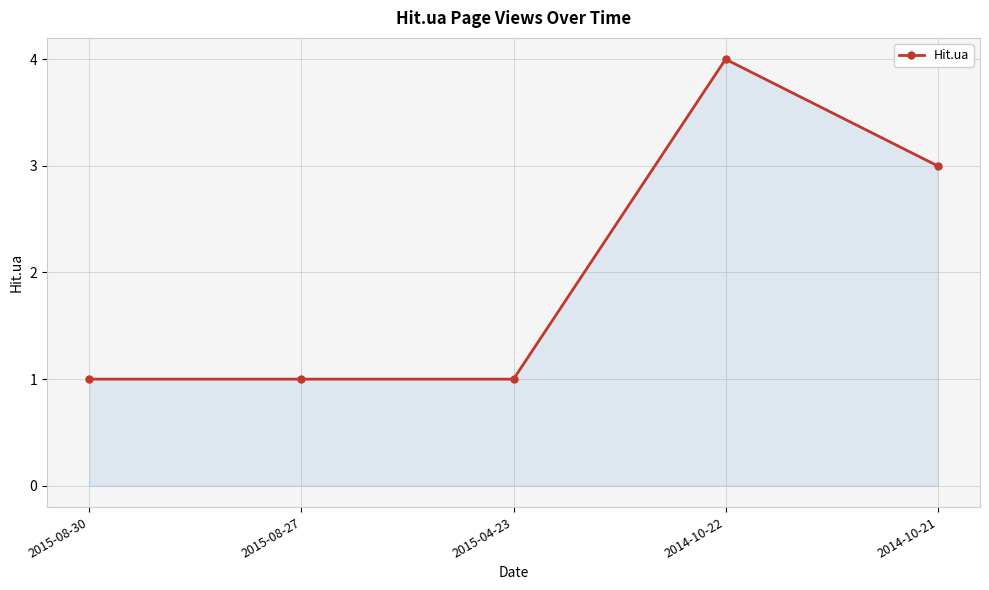

The value at 2015-08-27 is 0. True or false?

False